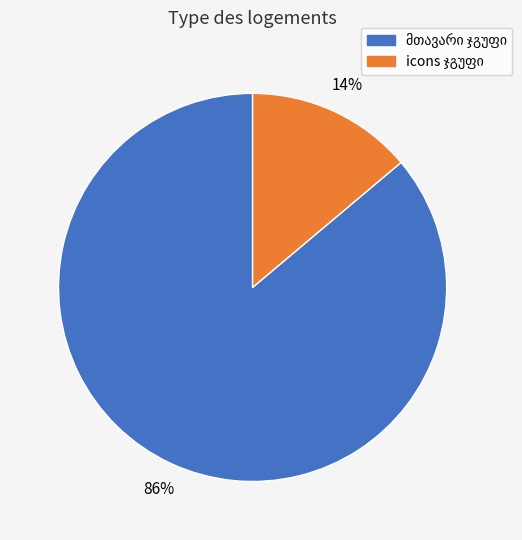

Is there any slice that represents more than half of the pie?

Yes